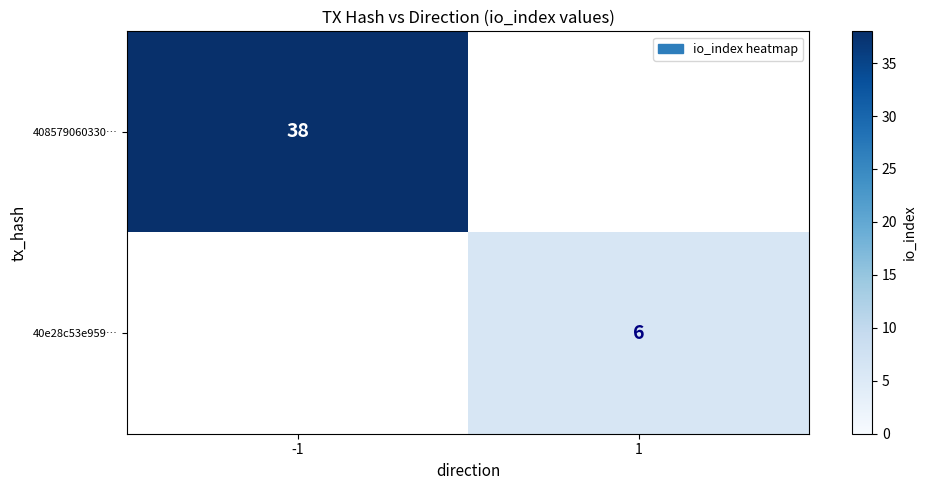

The 40e28c53e959… series shows 8 at 1. True or false?

False